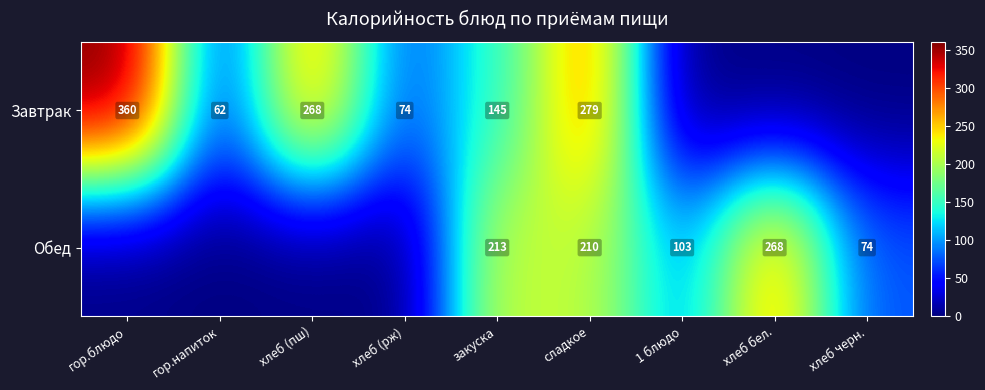

Is it true that Обед equals 210 at сладкое?

True